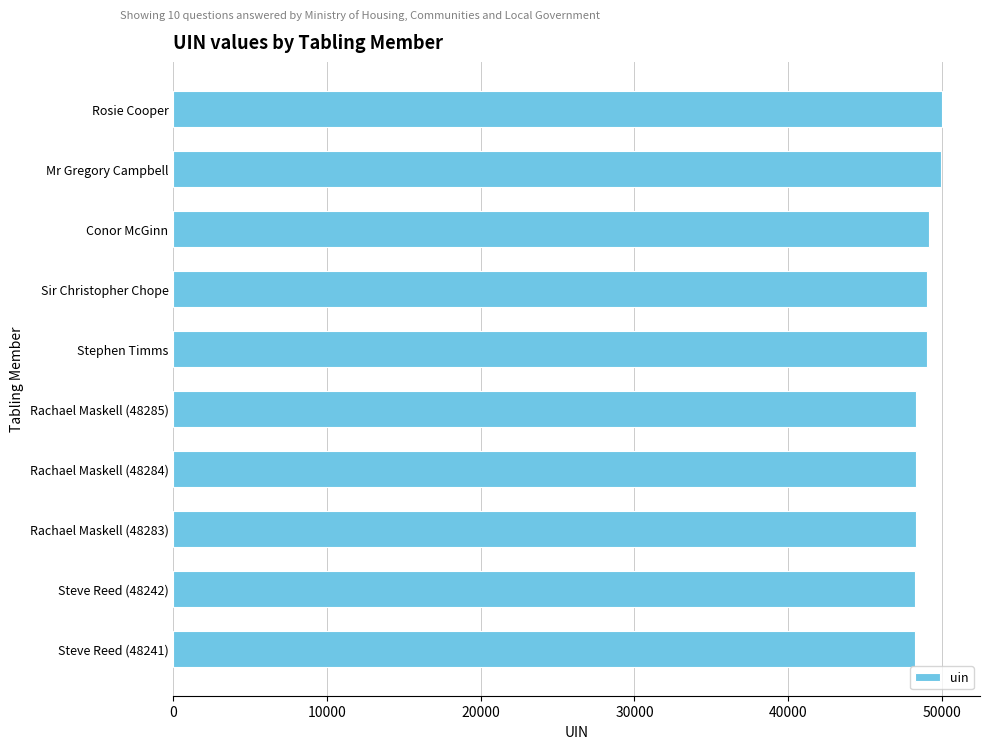

What is the difference between the maximum and second lowest values?

1735